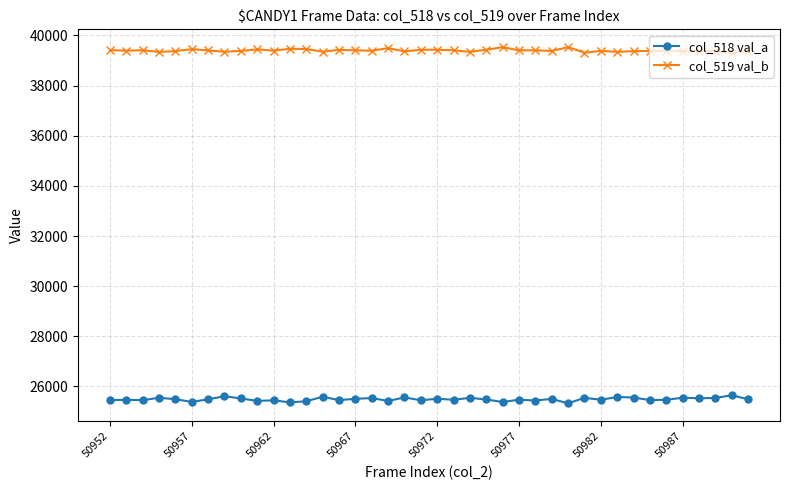

How many categories are shown in the chart?

40